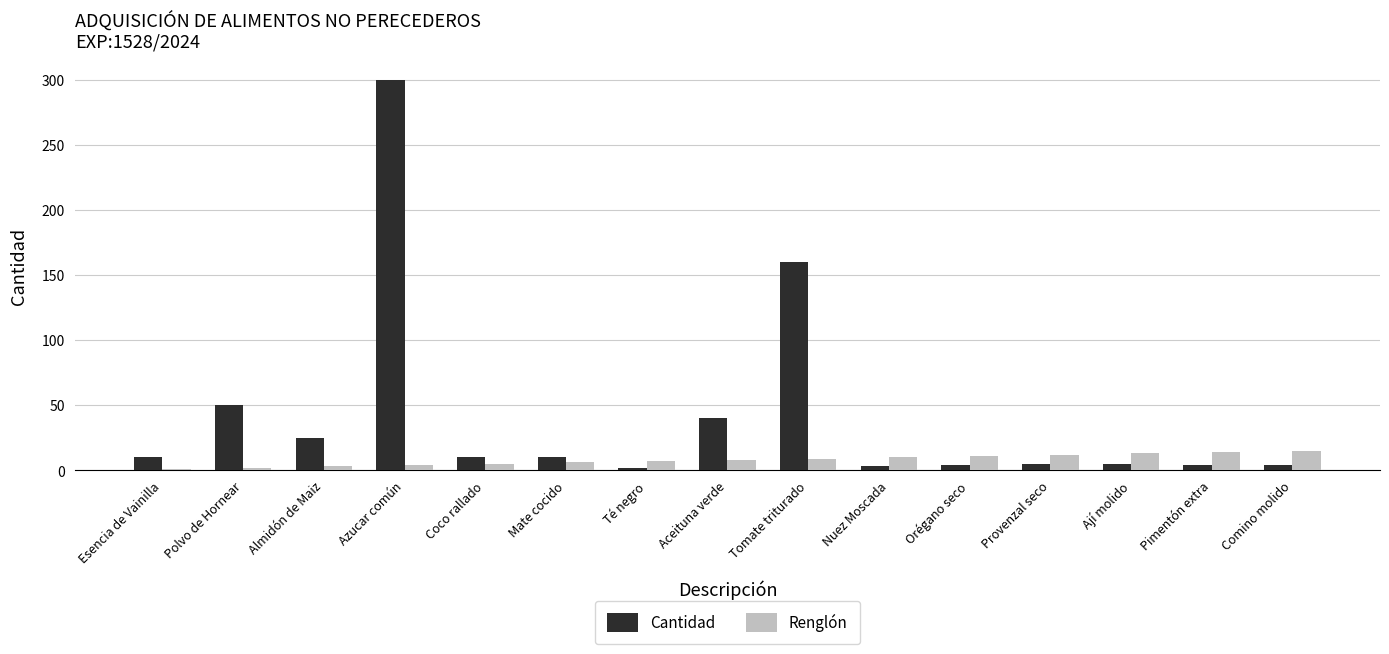

How many categories are shown in the chart?

15